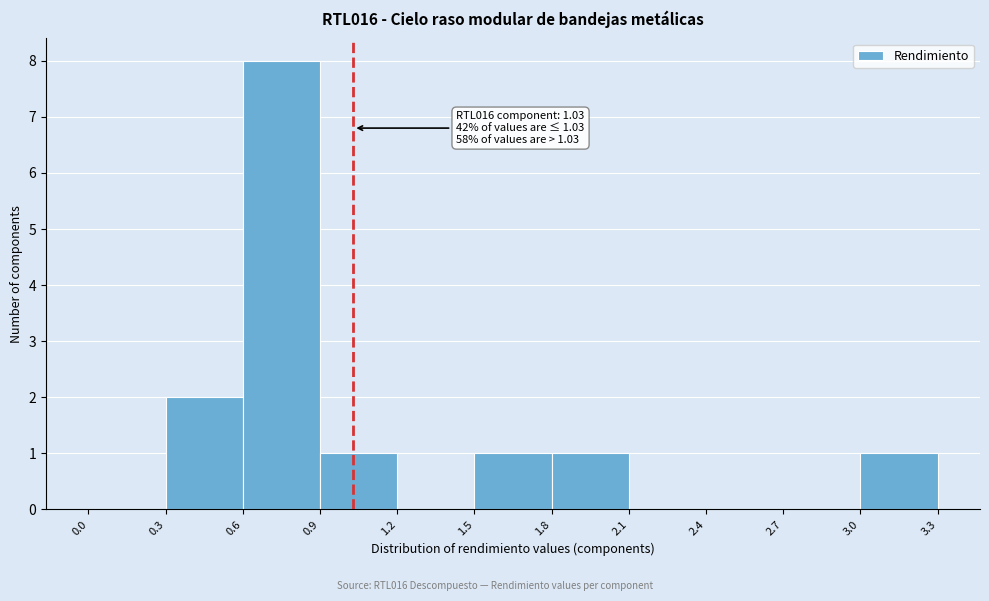

Over which range of the x-axis is the bar tallest?

0.6 to 0.9